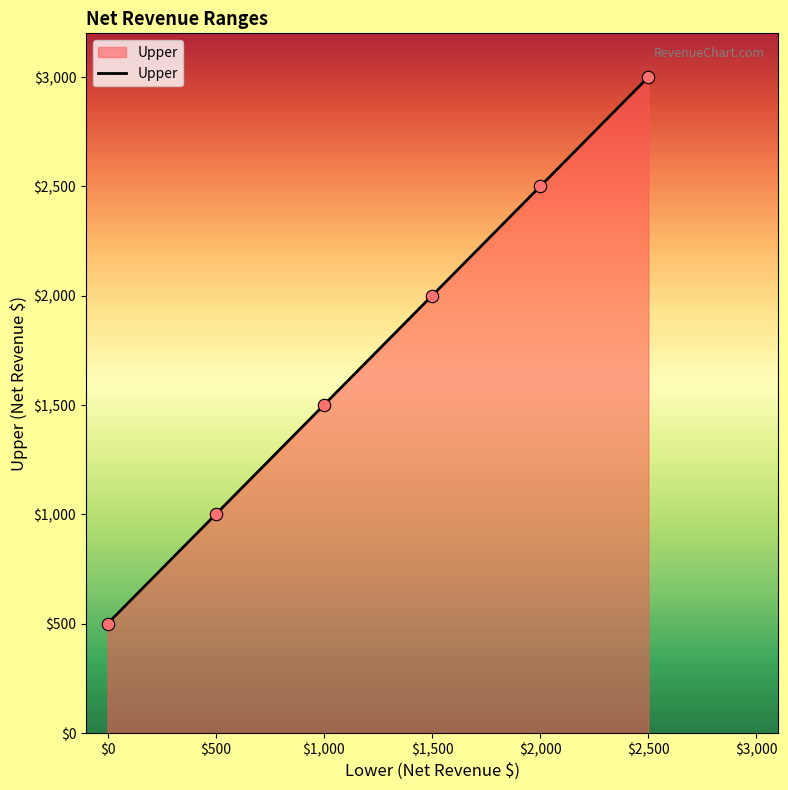

At which category does the chart reach its minimum across all series?

$0